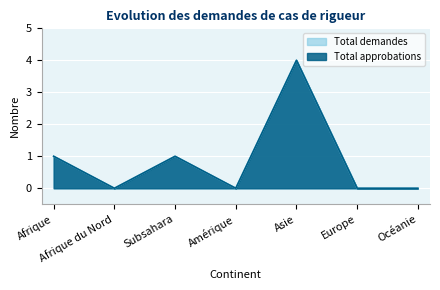

What are all the series names shown in the legend?

Total approbations, Total demandes